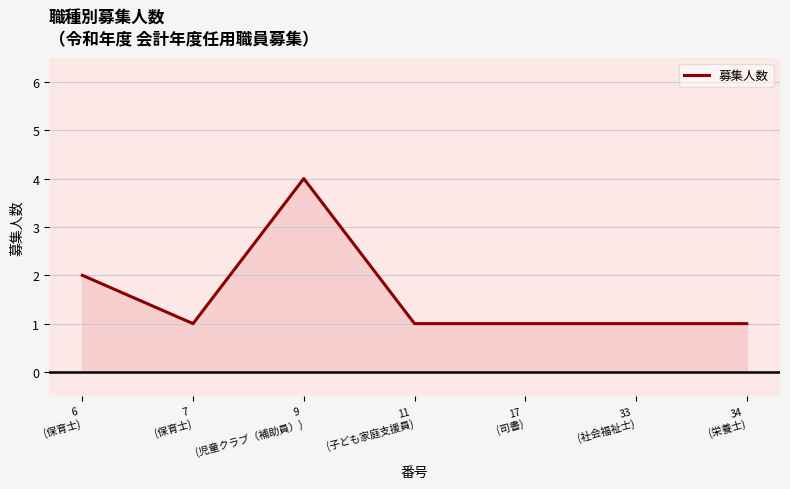

Where is the data nearest to the value 2?

6
(保育士)